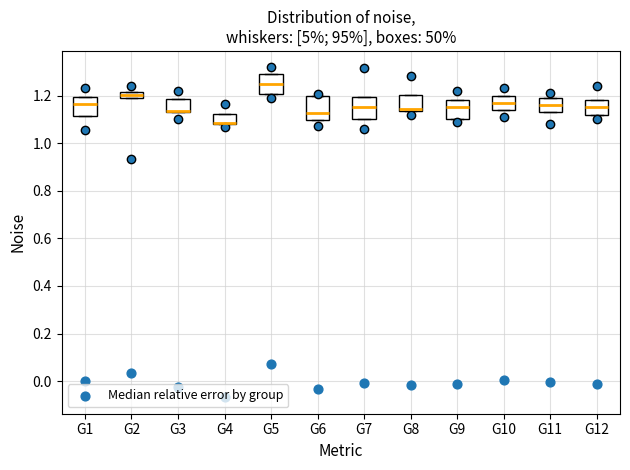

Where is the lower edge of the box for G4 on the y-axis? The values are not printed on the chart, so give them approximately, as read against the axis.

1.08